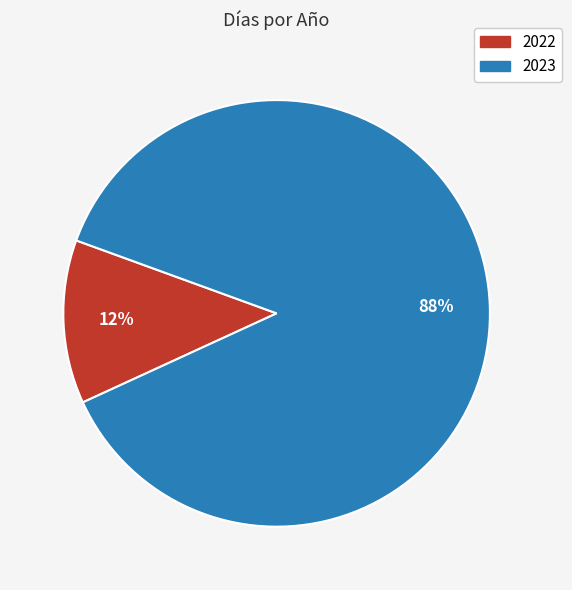

What is the smallest slice in the pie chart?

2022